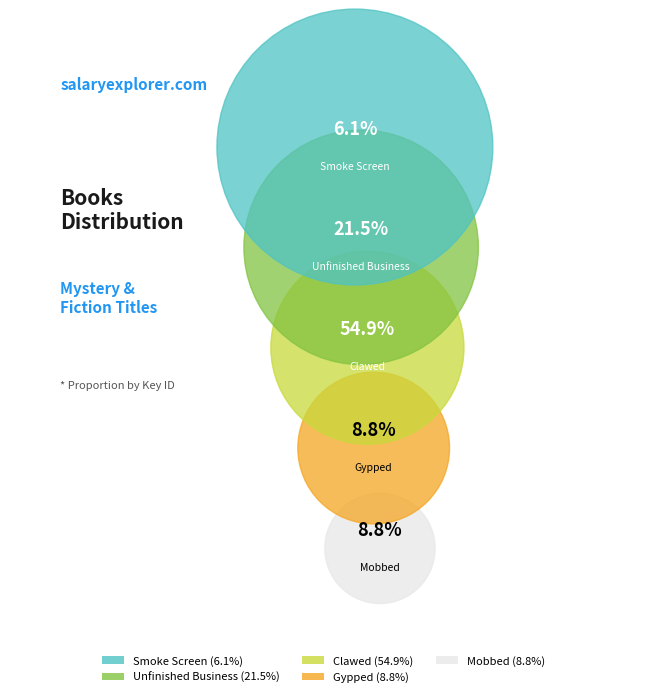

Which category has the biggest portion of the pie?

Clawed